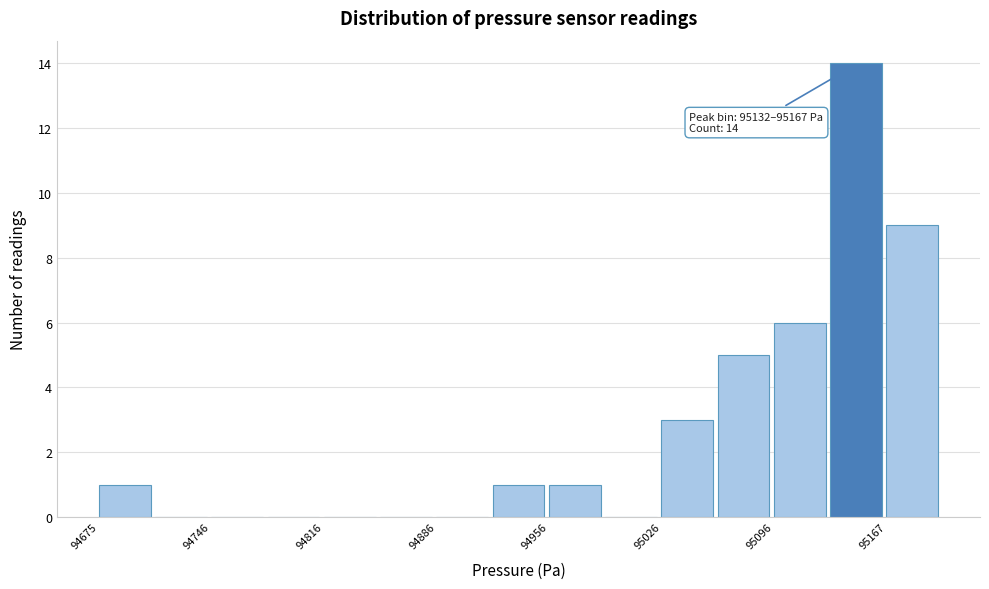

Read against the x-axis, roughly where is the centre of the tallest bar?

95150